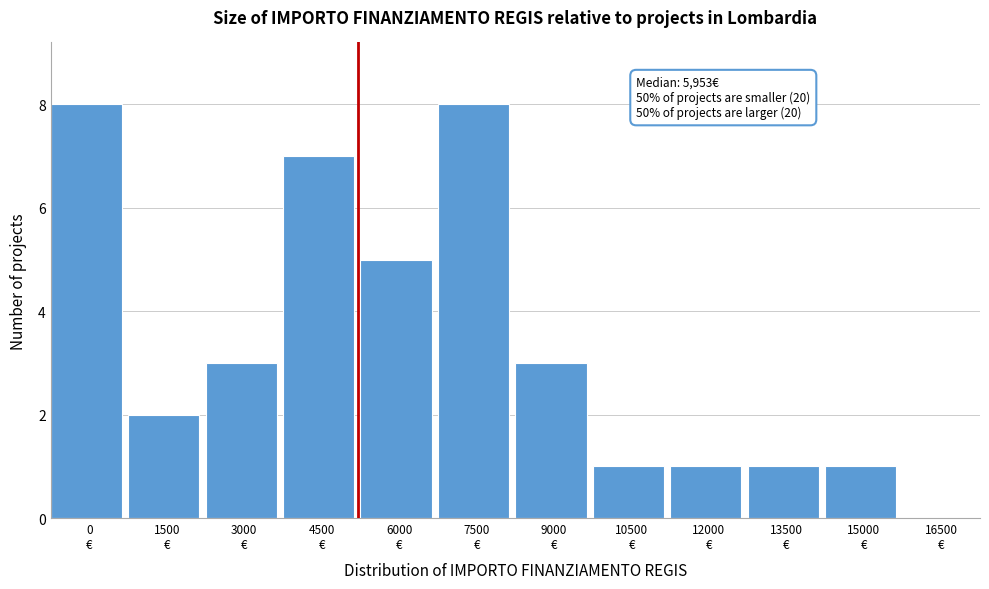

What is the greatest value displayed?

8